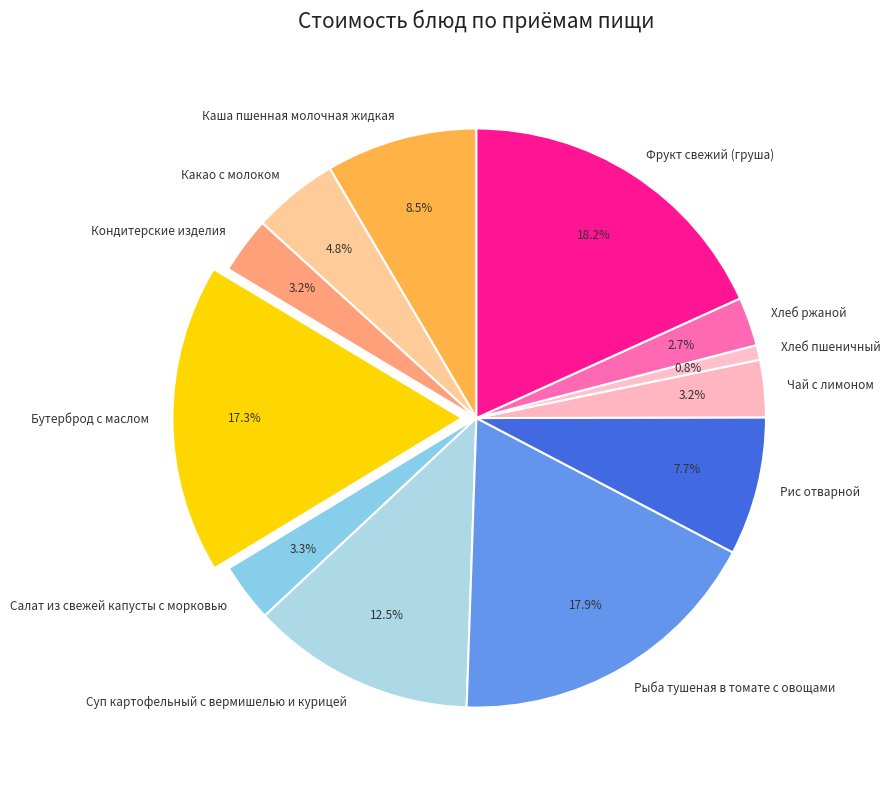

How many slices are in this pie chart?

12